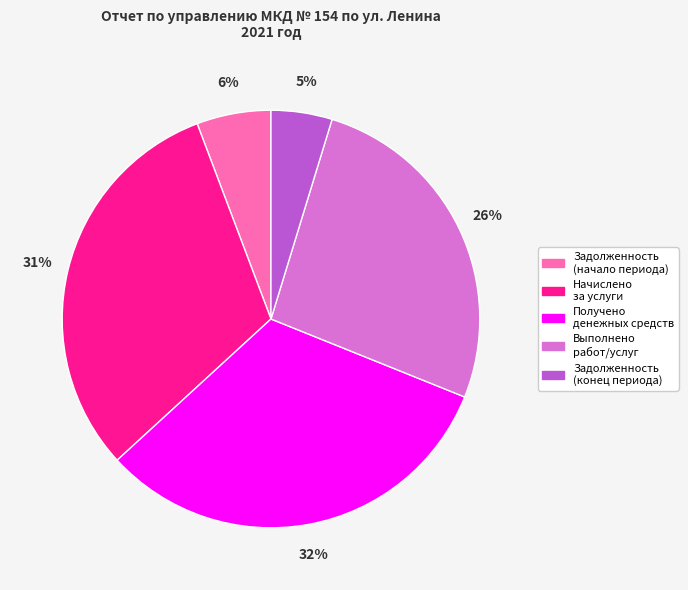

Approximately how many times larger is the value at Задолженность (конец периода) compared to Задолженность (начало периода)?

0.8